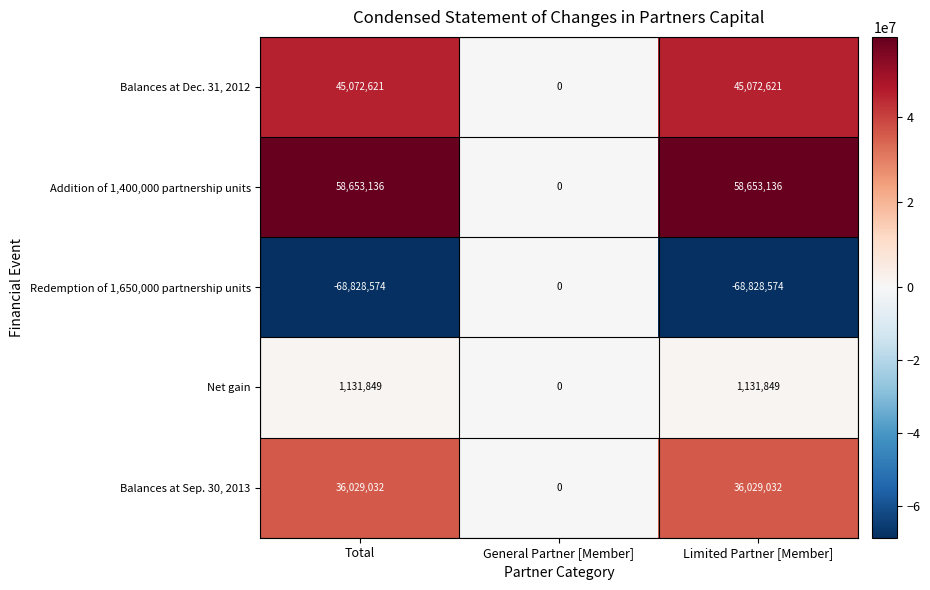

The value of Addition of 1,400,000 partnership units at Limited Partner [Member] is 58653136. True or false?

True